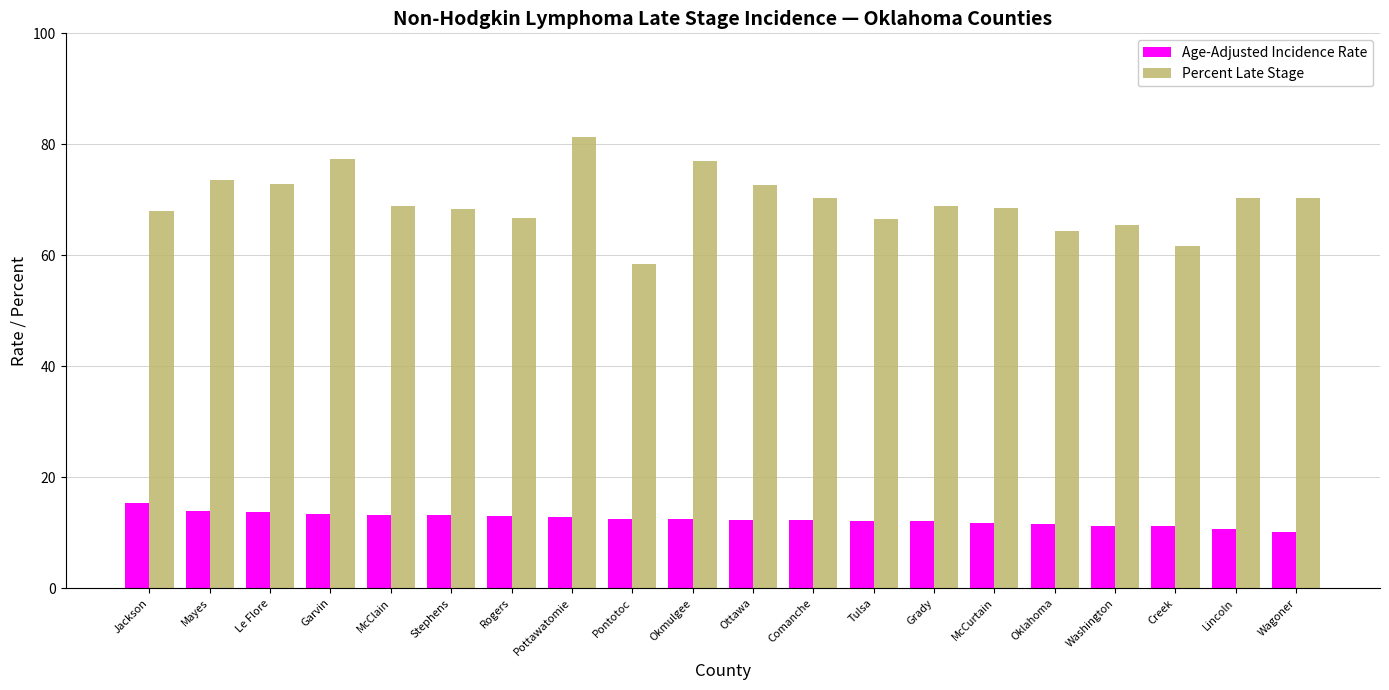

Is it true that Age-Adjusted Incidence Rate equals 13.0 at Rogers?

True